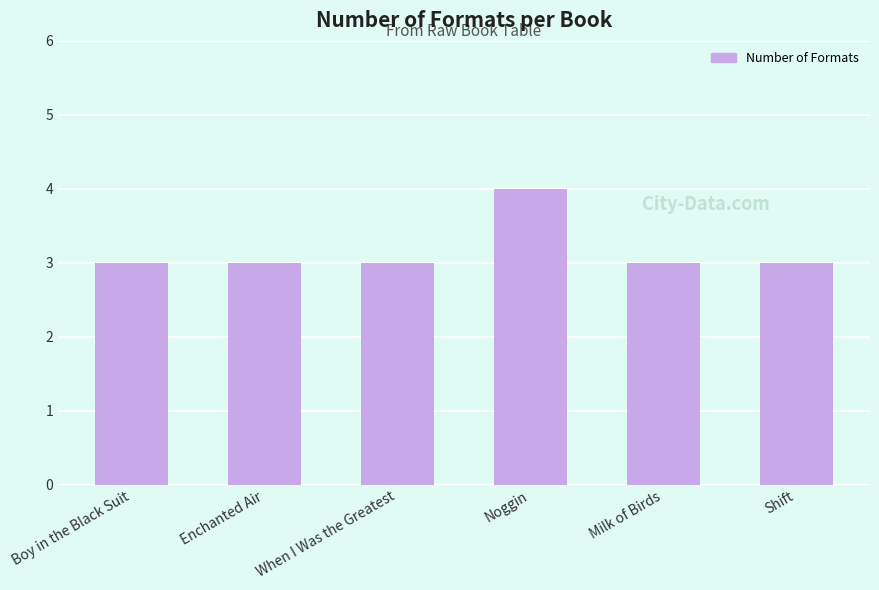

What is the sum of all values?

19